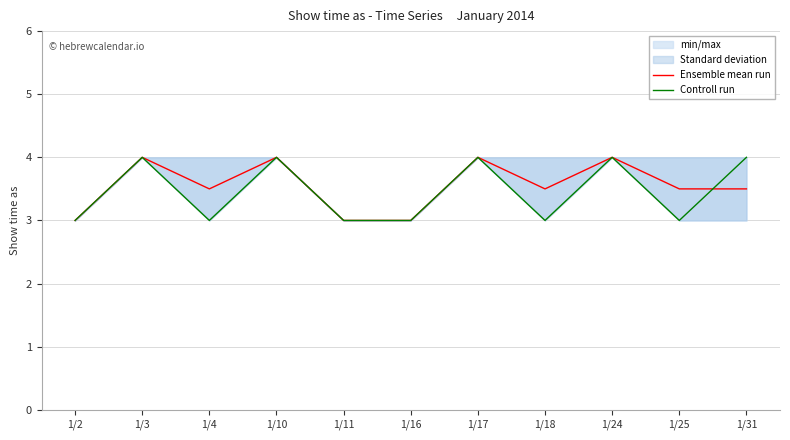

Which series has the largest range (max minus min)?

Ensemble mean run